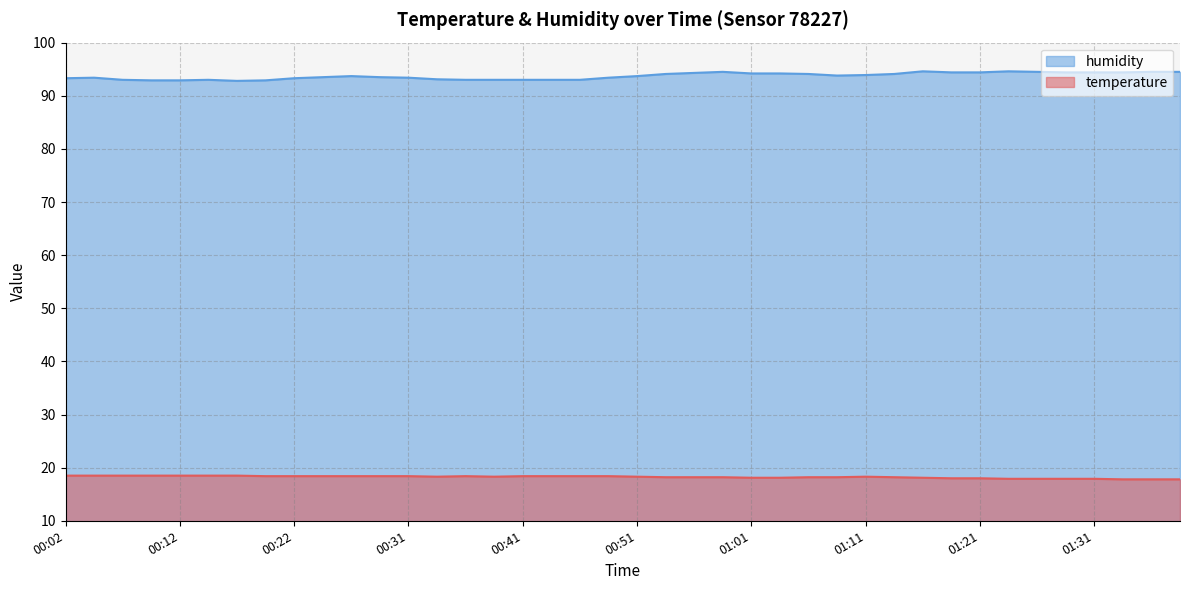

What is the difference between the maximum and second lowest values in the humidity series?

1.7